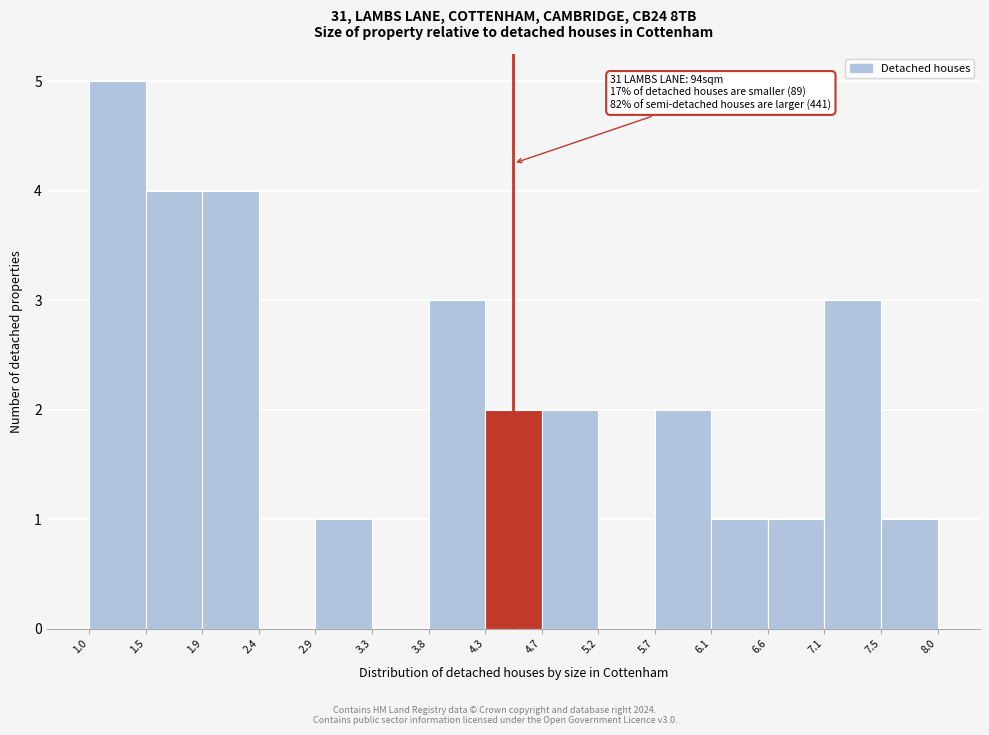

Which range on the x-axis has the tallest bar?

1.0 to 1.5